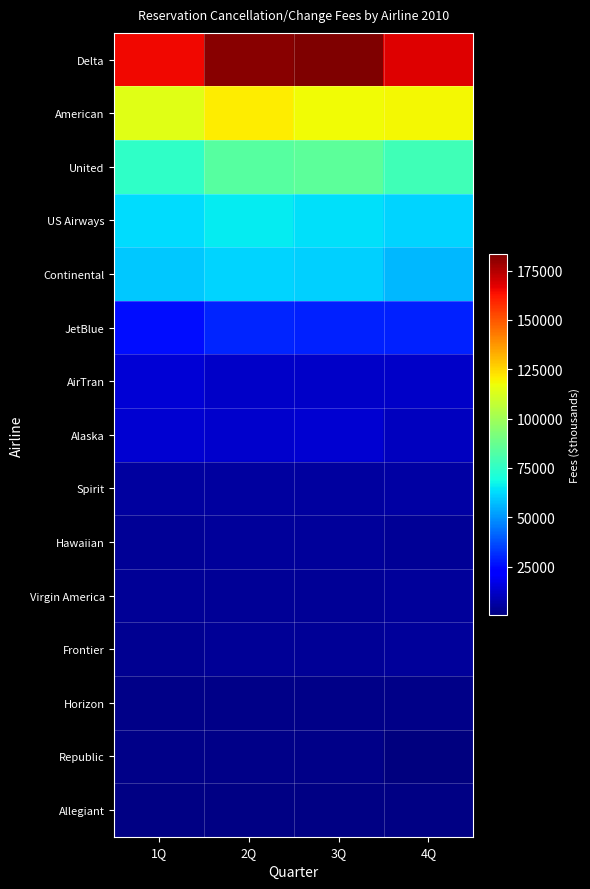

Reading left to right, list all the values displayed in this chart.

Delta: 1Q=165284	2Q=181824	3Q=183334	4Q=168169
American: 1Q=114367	2Q=120979	3Q=117679	4Q=118344
United: 1Q=74678	2Q=83661	3Q=84703	4Q=78497
US Airways: 1Q=62683	2Q=65643	3Q=63586	4Q=61165
Continental: 1Q=58928	2Q=61146	3Q=60976	4Q=56396
JetBlue: 1Q=25755	2Q=29975	3Q=28987	4Q=29280
AirTran: 1Q=14226	2Q=12177	3Q=11944	4Q=12069
Alaska: 1Q=13498	2Q=12719	3Q=13250	4Q=10890
Spirit: 1Q=5556	2Q=5388	3Q=5636	4Q=6540
Hawaiian: 1Q=4469	2Q=4598	3Q=4753	4Q=4372
Virgin America: 1Q=4502	2Q=4367	3Q=4435	4Q=4847
Frontier: 1Q=3691	2Q=4273	3Q=4079	4Q=4642
Horizon: 1Q=2126	2Q=2202	3Q=2334	4Q=1872
Republic: 1Q=1720	2Q=2178	3Q=1906	4Q=228
Allegiant: 1Q=1097	2Q=1173	3Q=1143	4Q=1212